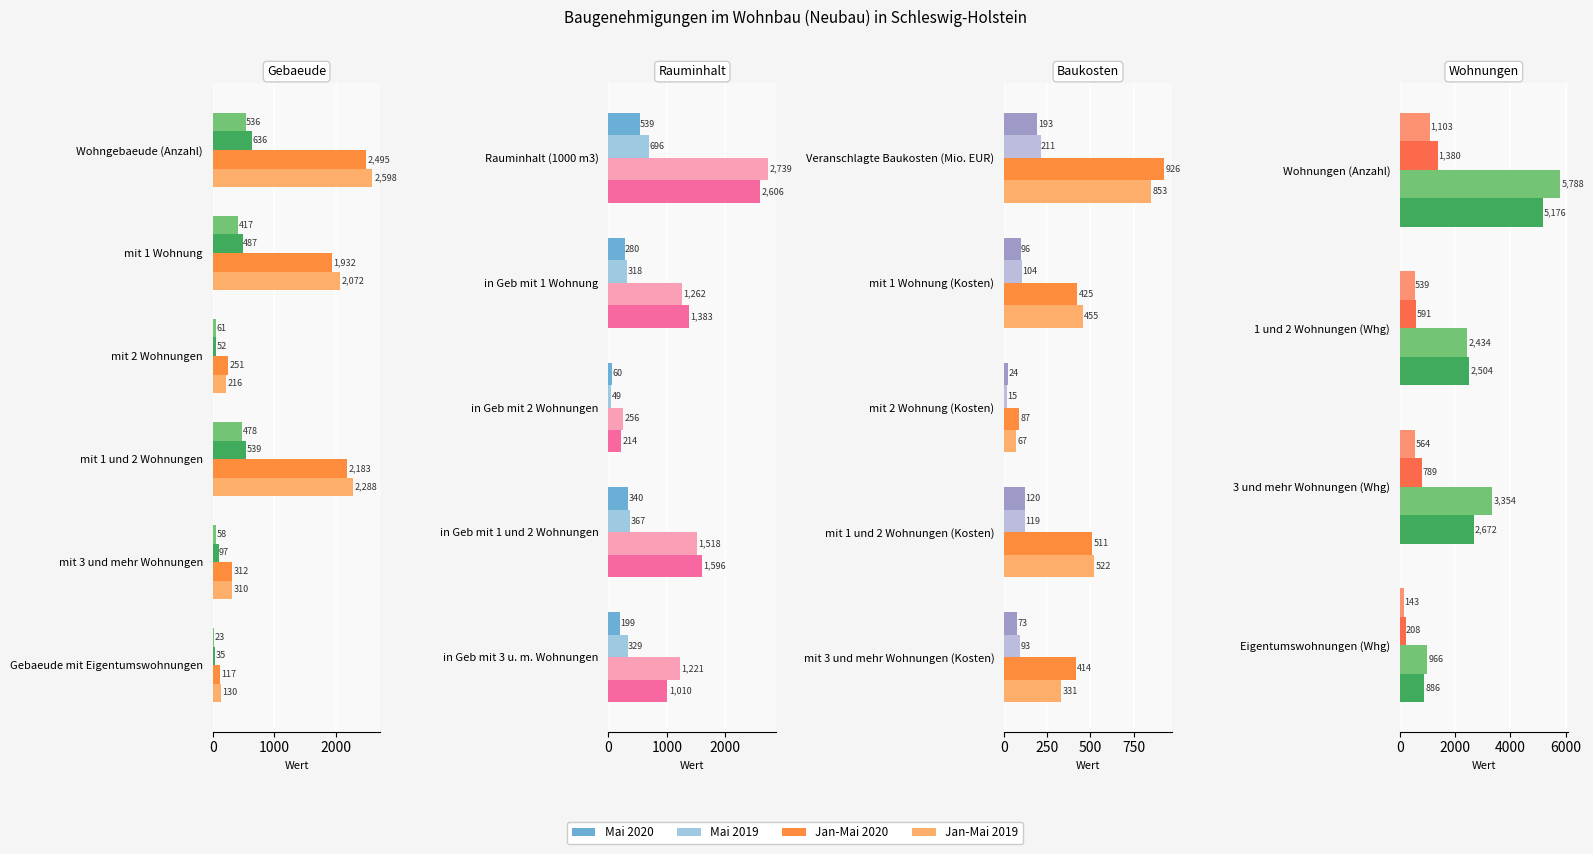

What is the value of the Jan-Mai 2020 bar at the 4th from the left?

966